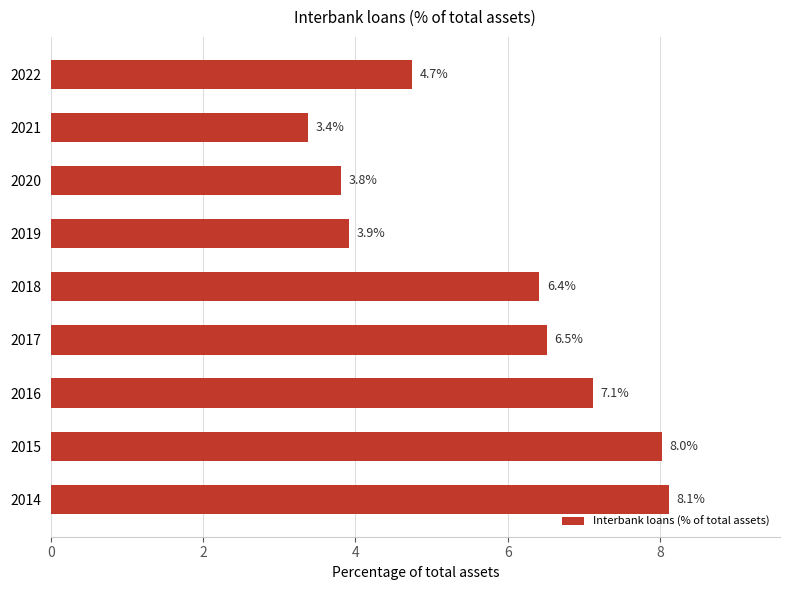

What is the change in value from 2015 to 2020?

-4.2